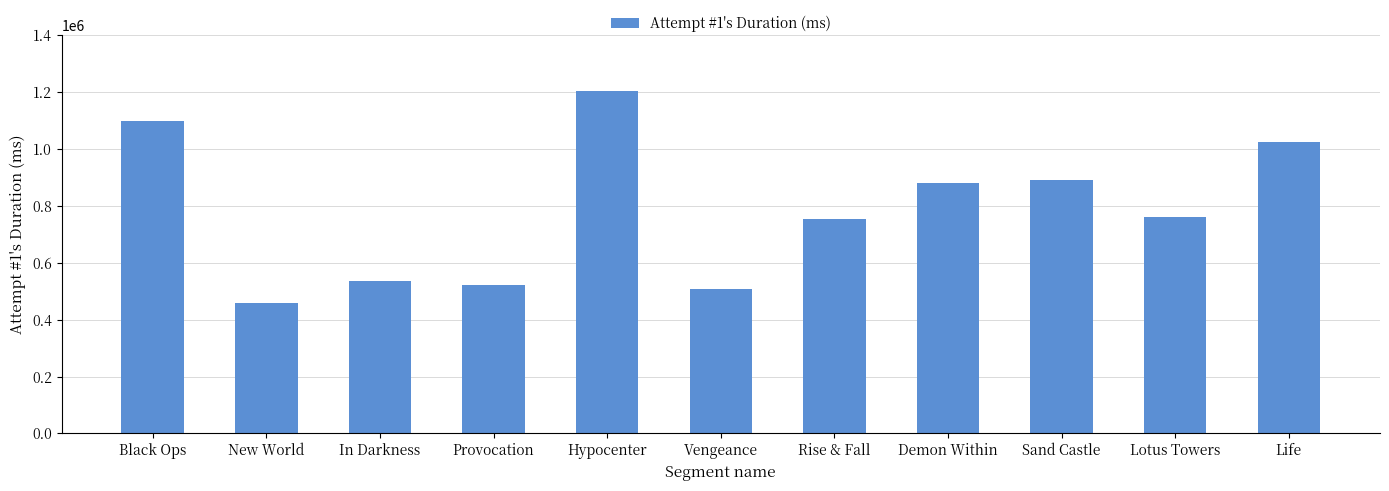

At which label does the data first exceed 759498?

Black Ops